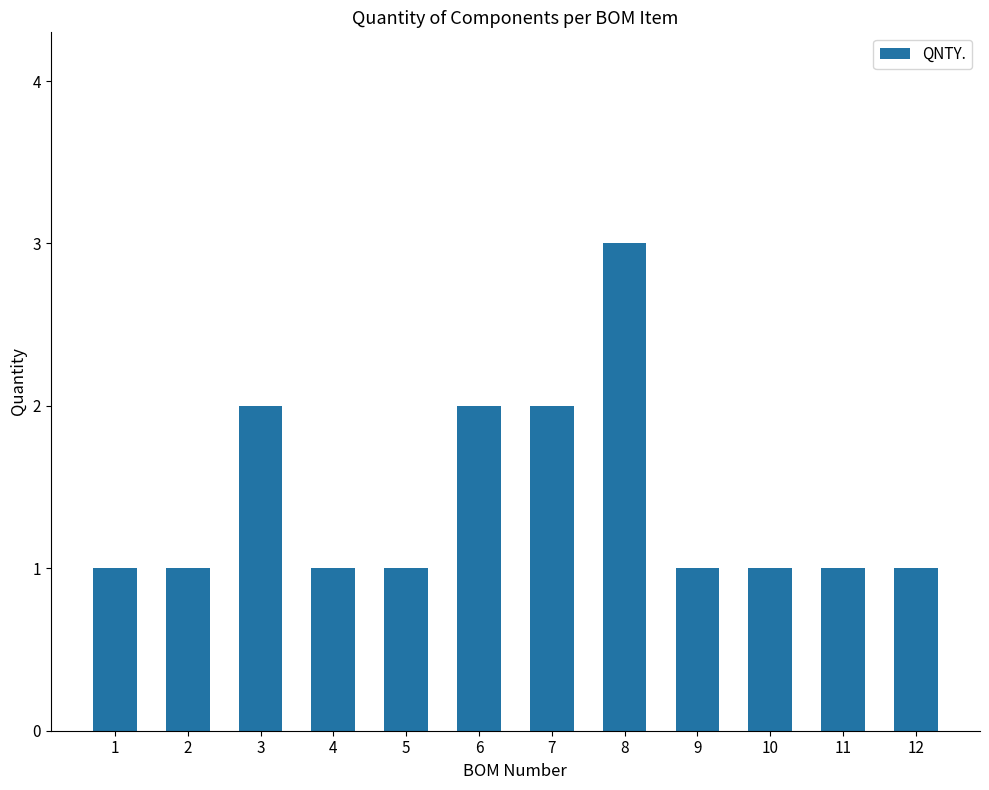

Is it true that the value at 8 is 2?

False